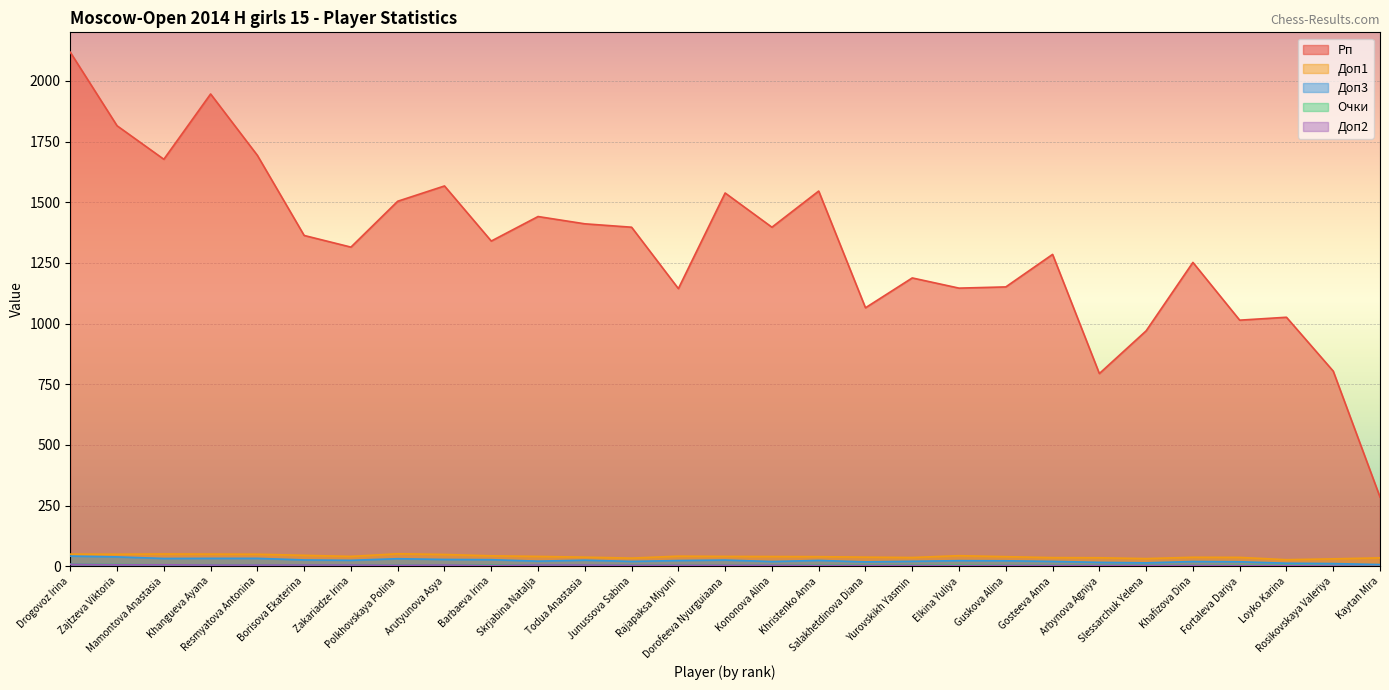

Rank the series by their maximum value, from highest to lowest.

Рп, Доп1, Доп3, Очки, Доп2